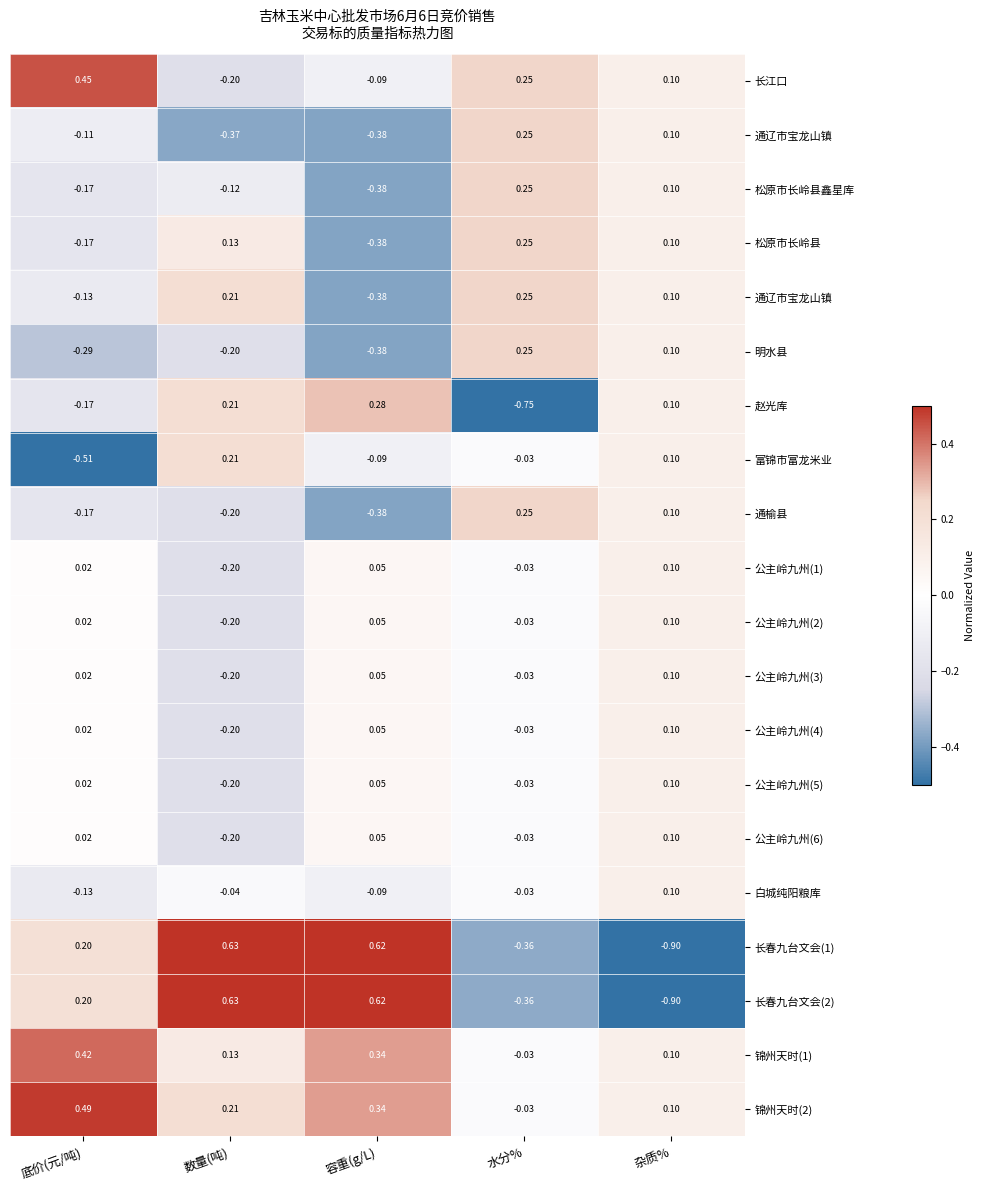

How many distinct data groups are displayed?

20